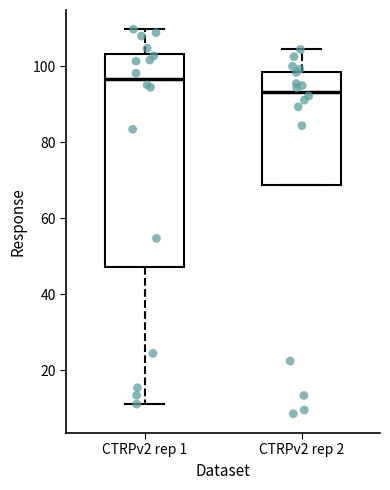

Which box has the lowest median line?

CTRPv2 rep 2